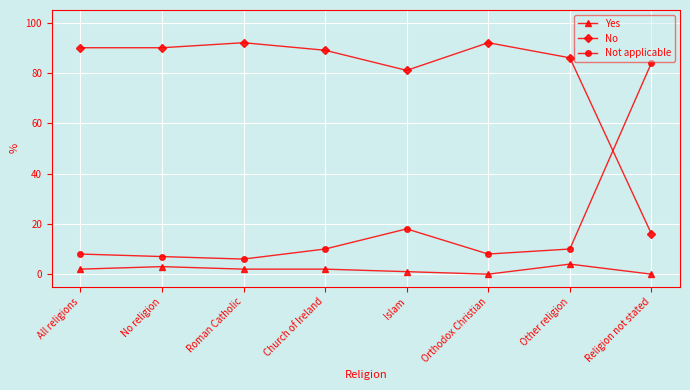

Reading left to right, list all the values displayed in this chart.

Yes: 2	3	2	2	1	0	4	0
No: 90	90	92	89	81	92	86	16
Not applicable: 8	7	6	10	18	8	10	84